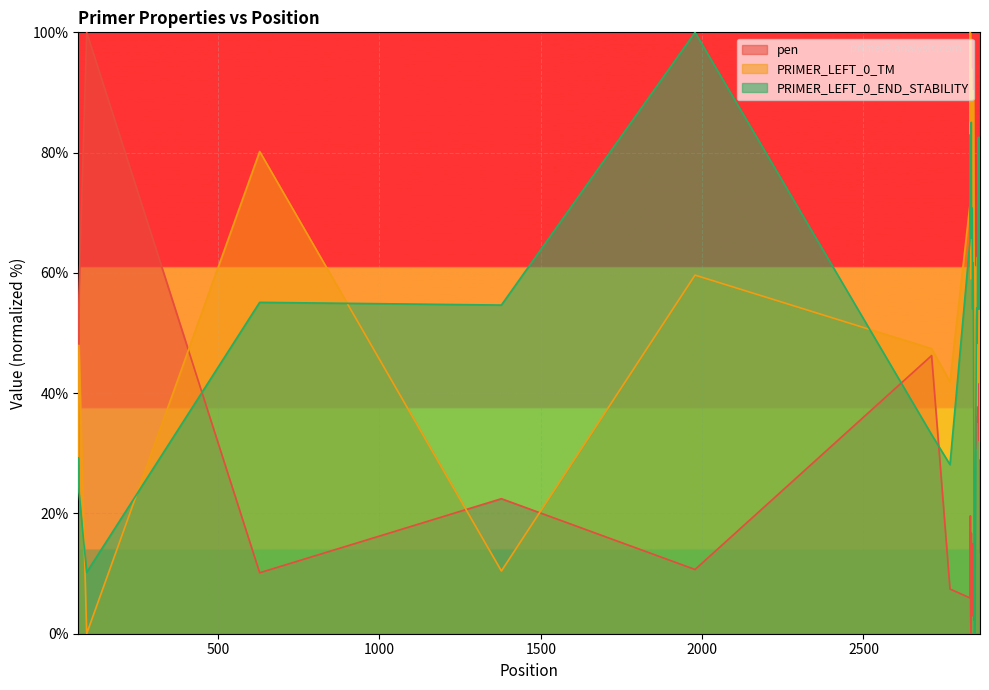

How many lines are shown in the chart?

3